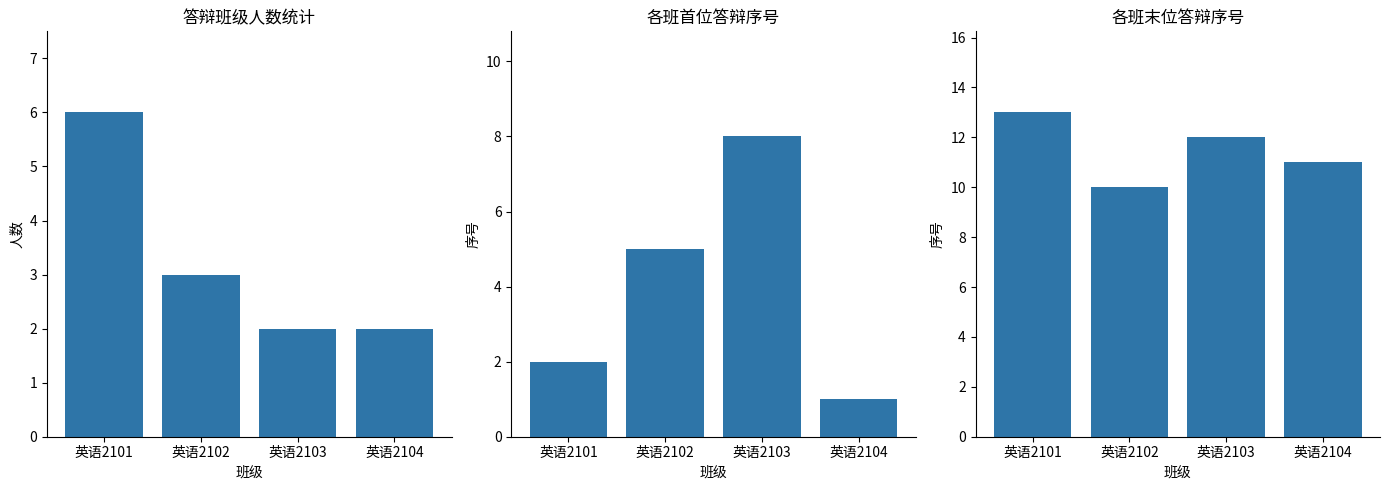

How many bars are there in total?

12